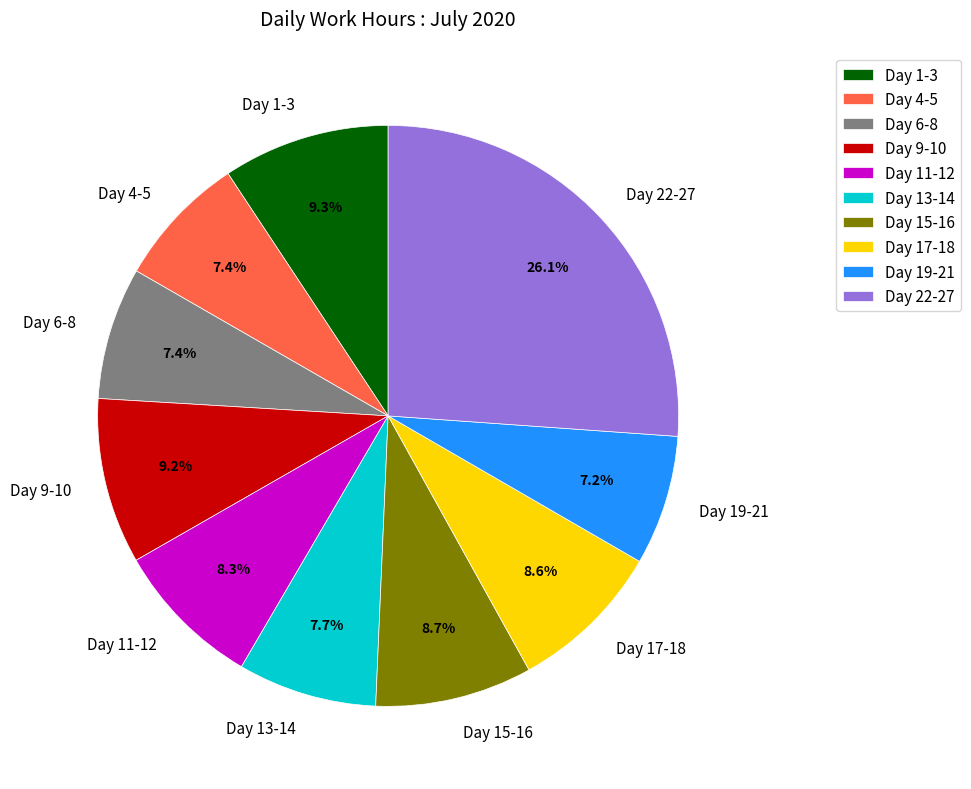

Is there any slice that represents more than half of the pie?

No